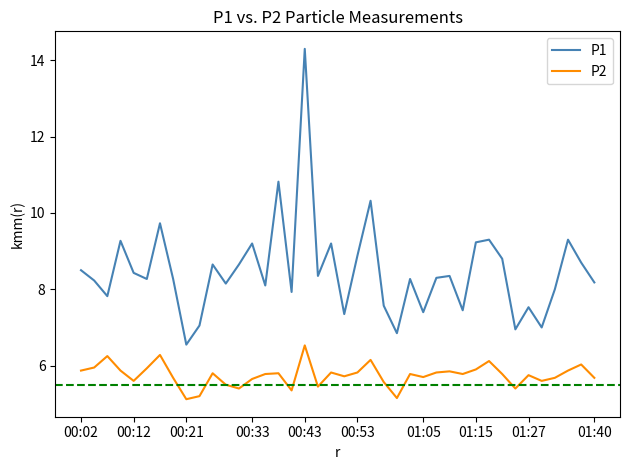

Which series has the largest range (max minus min)?

P1